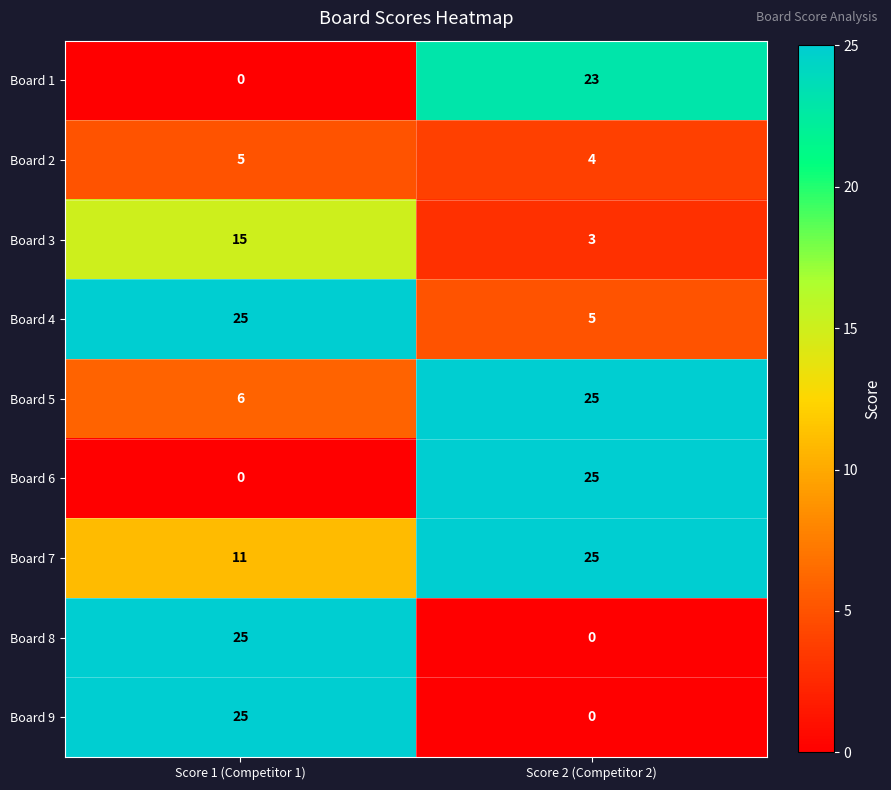

Reading left to right, list all the values displayed in this chart.

Board 1: Score 1 (Competitor 1)=0	Score 2 (Competitor 2)=23
Board 2: Score 1 (Competitor 1)=5	Score 2 (Competitor 2)=4
Board 3: Score 1 (Competitor 1)=15	Score 2 (Competitor 2)=3
Board 4: Score 1 (Competitor 1)=25	Score 2 (Competitor 2)=5
Board 5: Score 1 (Competitor 1)=6	Score 2 (Competitor 2)=25
Board 6: Score 1 (Competitor 1)=0	Score 2 (Competitor 2)=25
Board 7: Score 1 (Competitor 1)=11	Score 2 (Competitor 2)=25
Board 8: Score 1 (Competitor 1)=25	Score 2 (Competitor 2)=0
Board 9: Score 1 (Competitor 1)=25	Score 2 (Competitor 2)=0